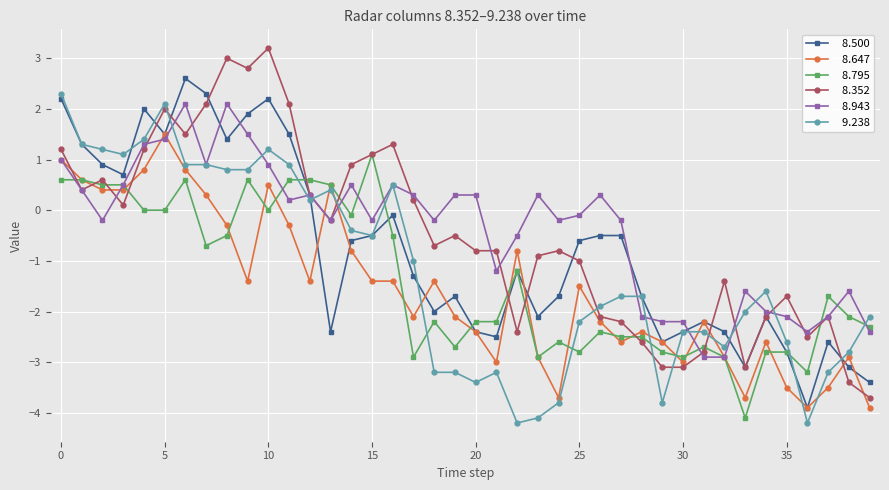

What is the greatest value displayed?

3.2